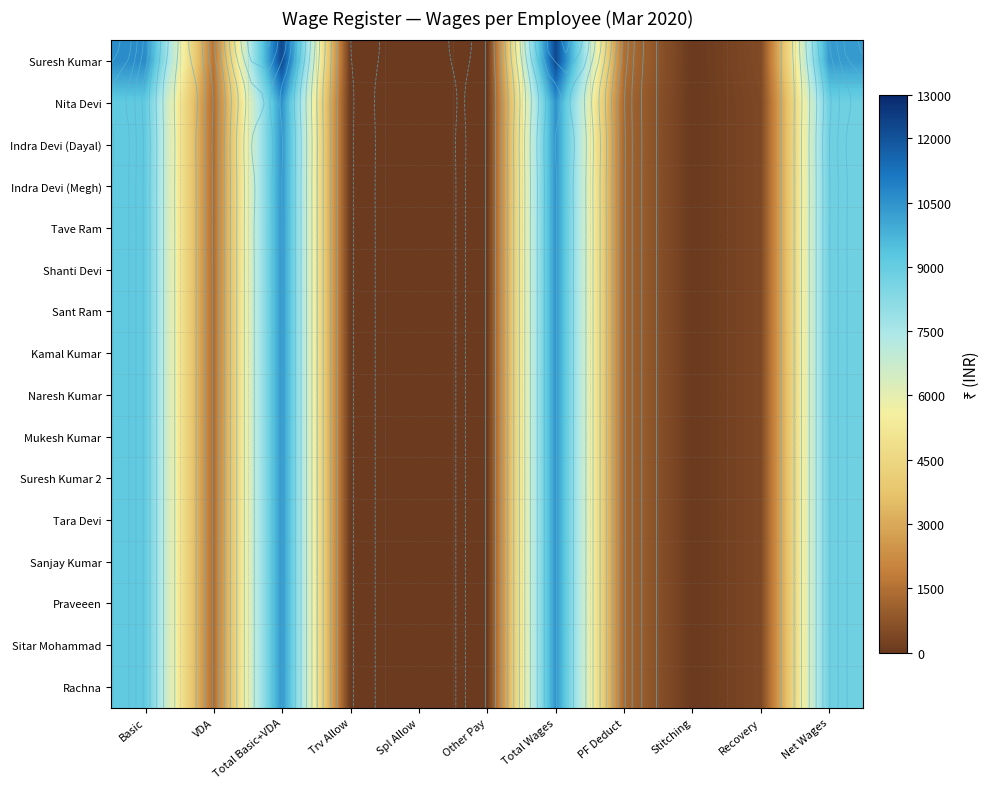

What value does the Sitar Mohammad series have at VDA?

1378